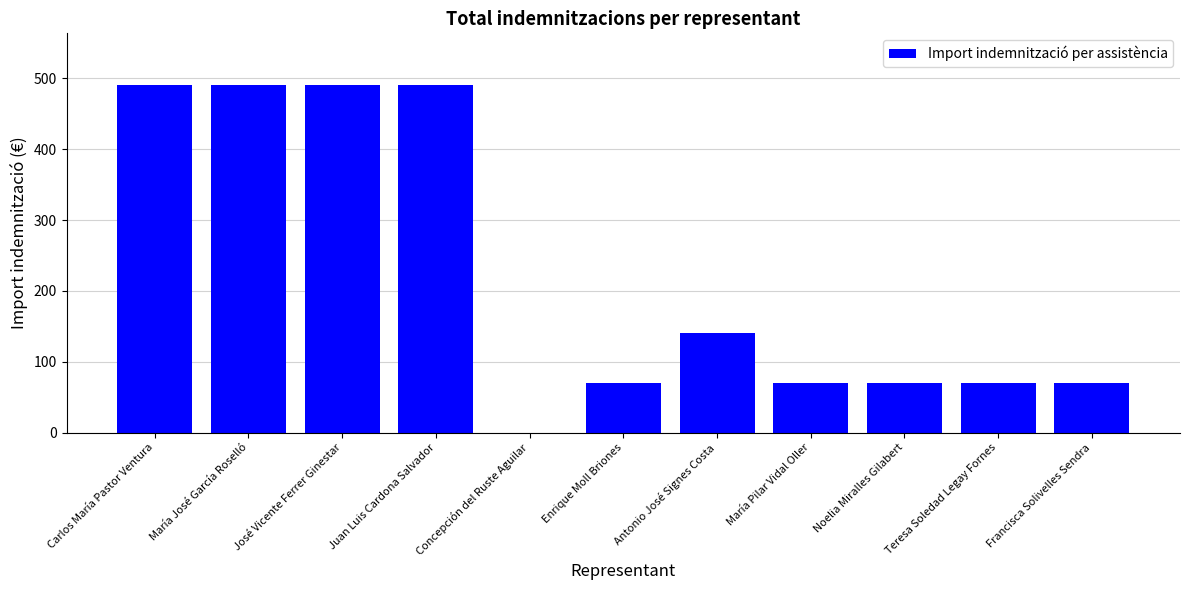

Reading left to right, list all the values displayed in this chart.

490	490	490	490	0	70	140	70	70	70	70